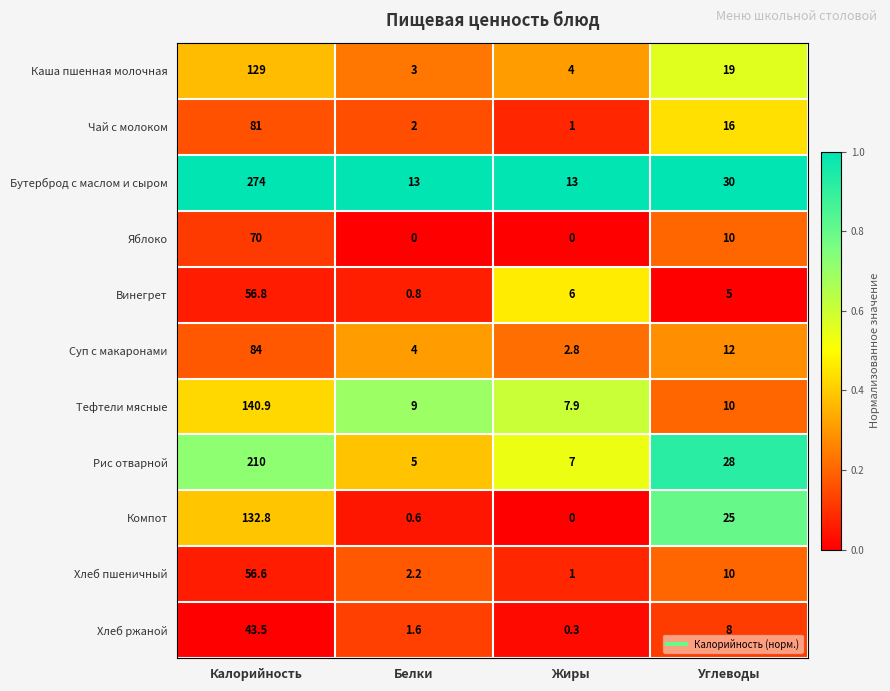

The value of Яблоко at Белки is 0.0. True or false?

True